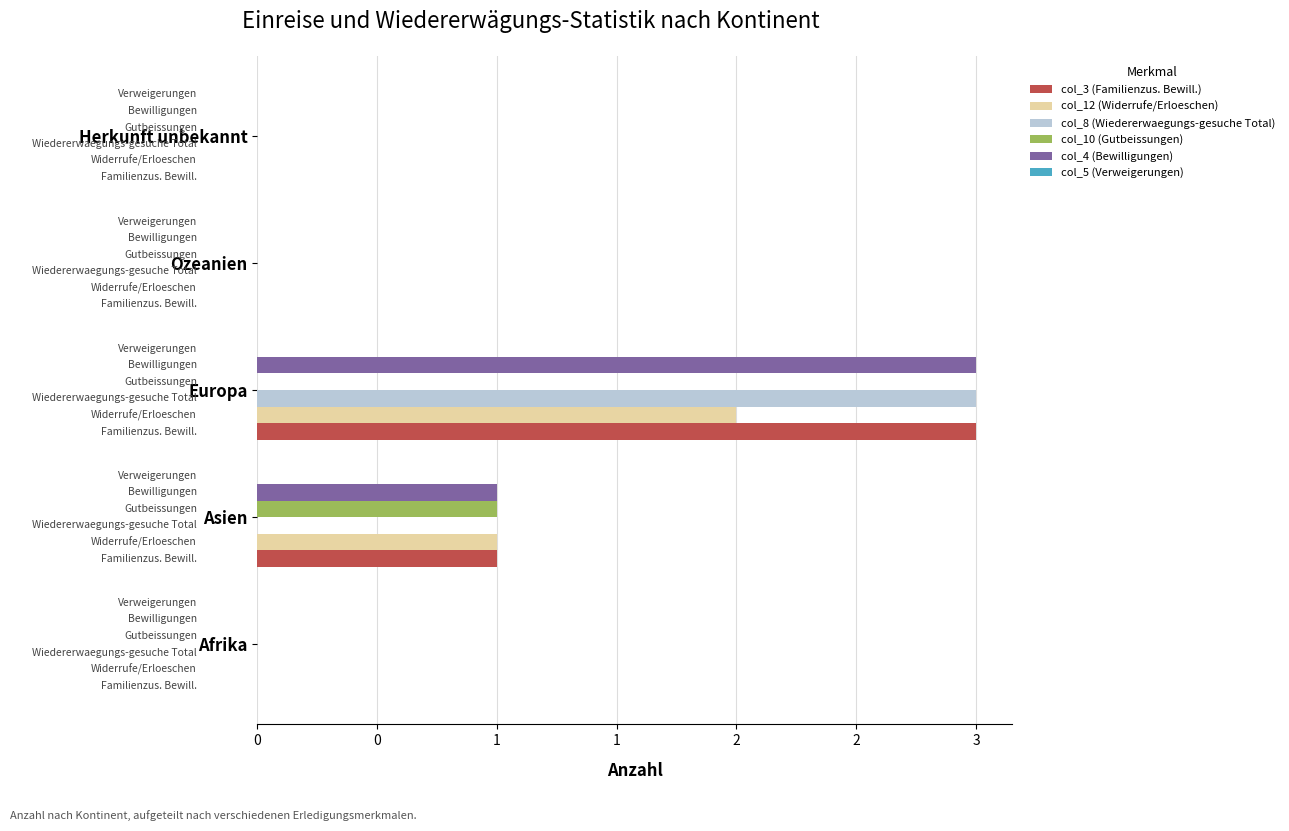

How many bars are there in each group?

6